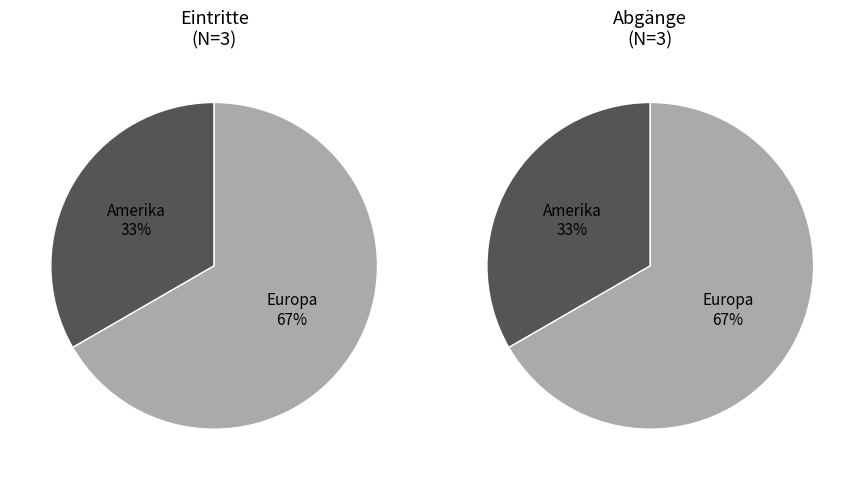

How much of the chart is everything except Amerika?

66.7%